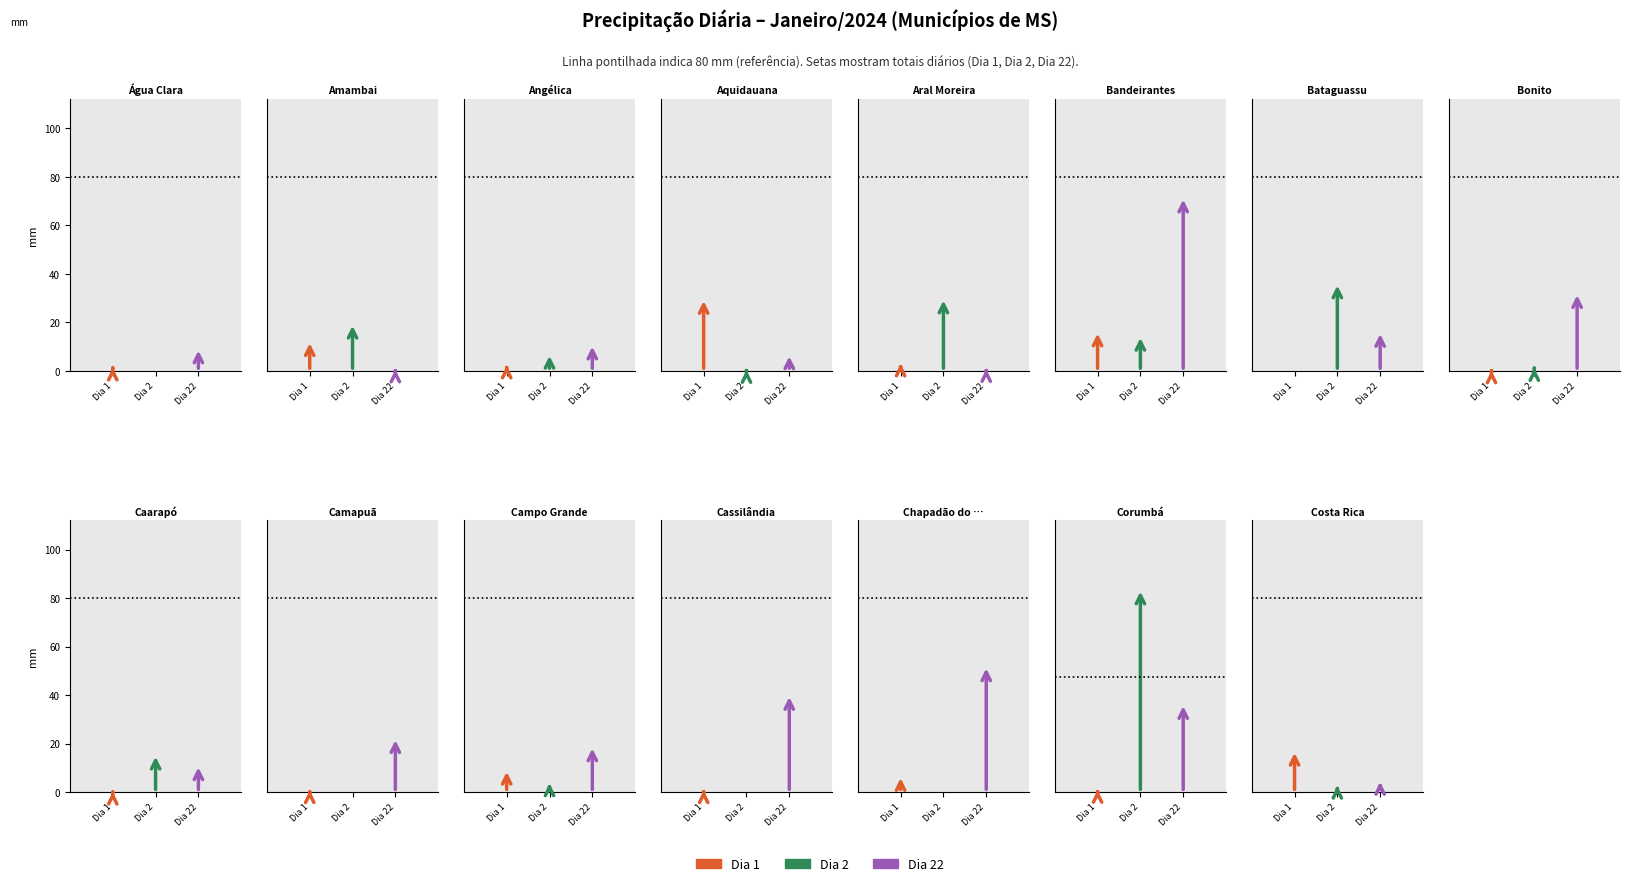

True or false: Total (mm) and Dia 21 (mm) cross at least once.

False